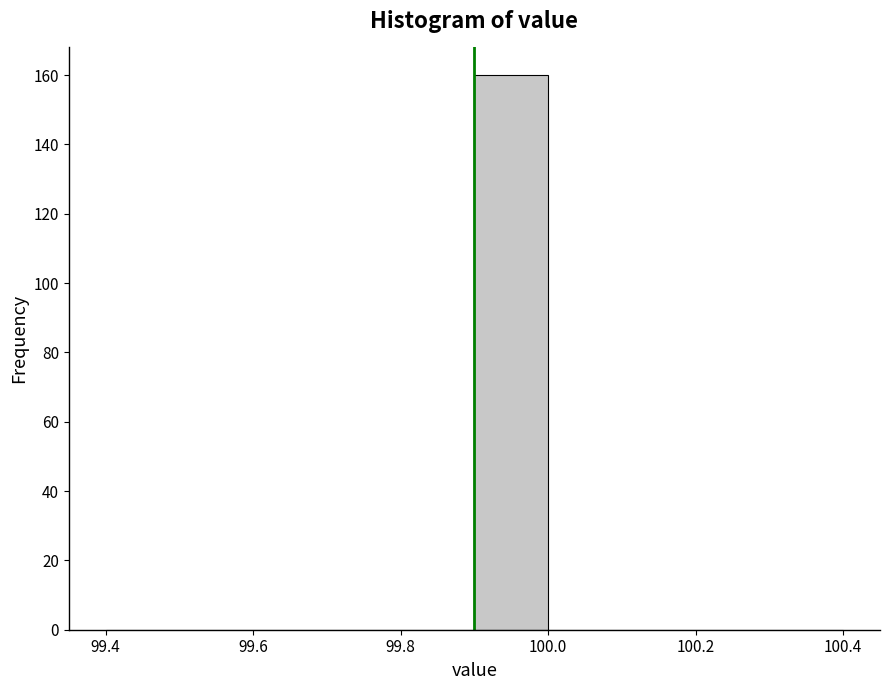

Which range on the x-axis has the tallest bar?

99.9 to 100.0